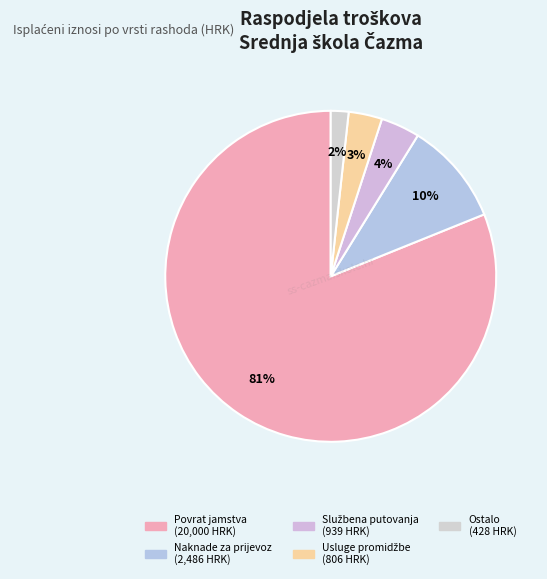

What is the largest slice in the pie chart?

Povrat jamstva